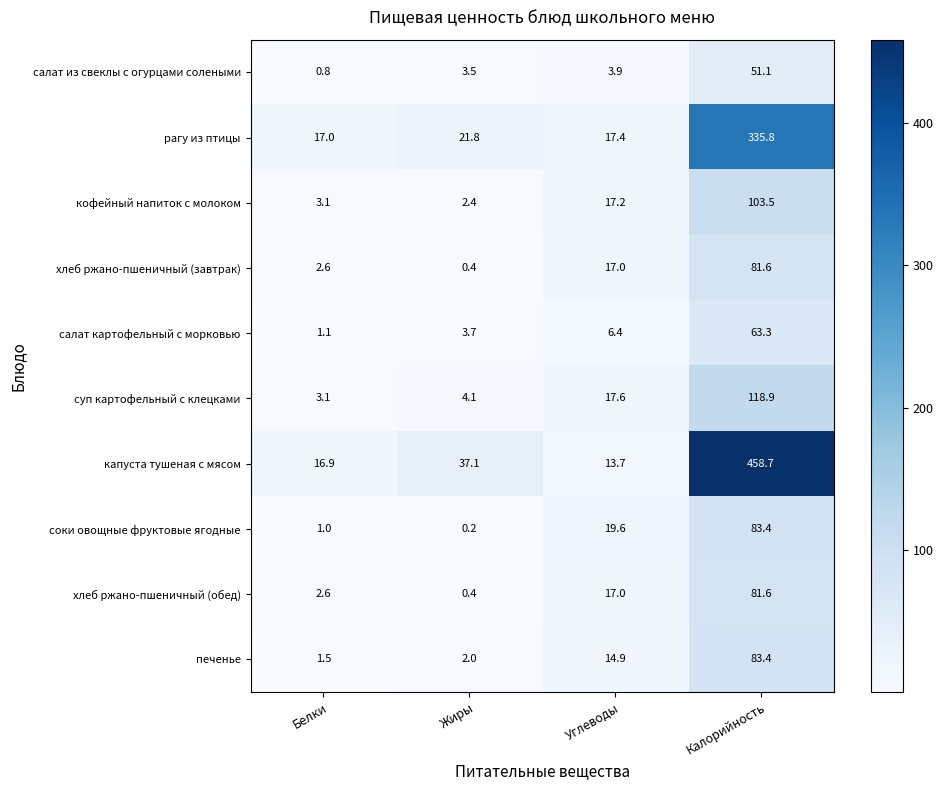

Is it true that кофейный напиток с молоком equals 17.2 at Углеводы?

True